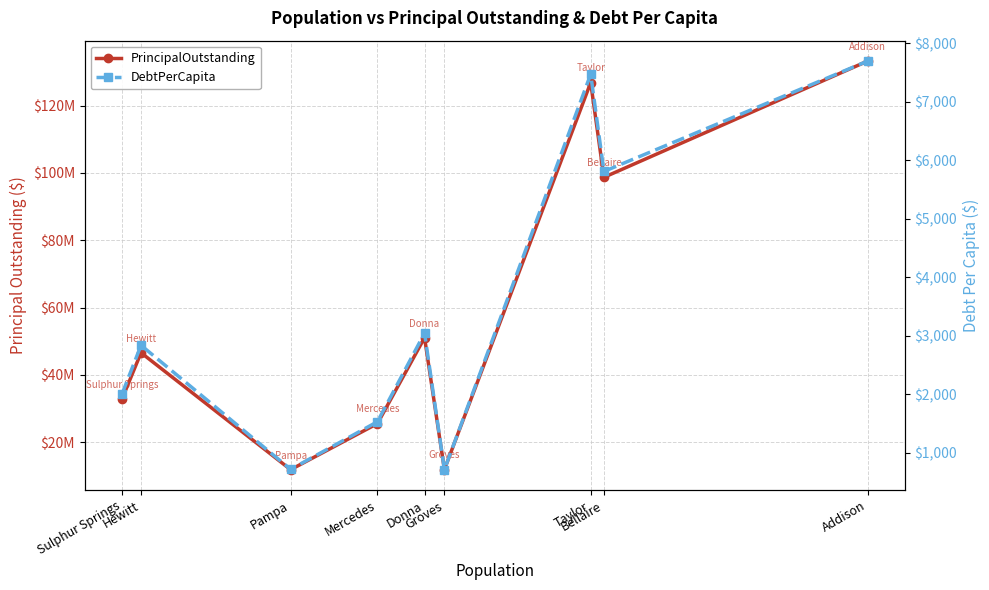

At which category does PrincipalOutstanding reach its first local valley?

Pampa